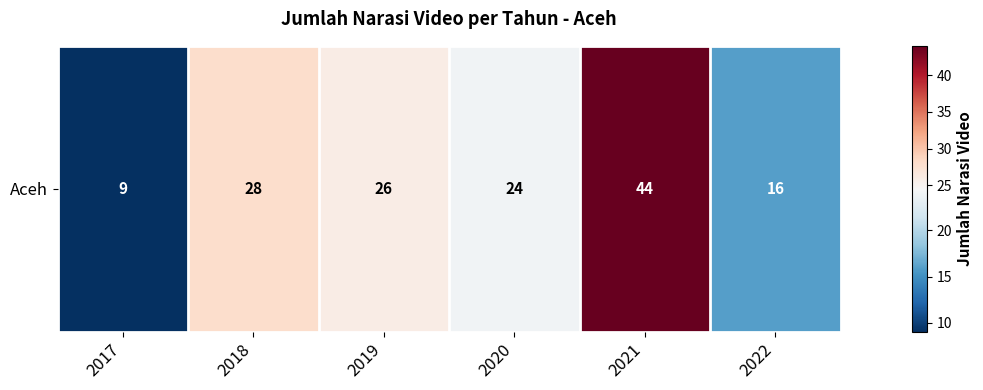

Rank the categories by value from highest to lowest.

2021, 2018, 2019, 2020, 2022, 2017